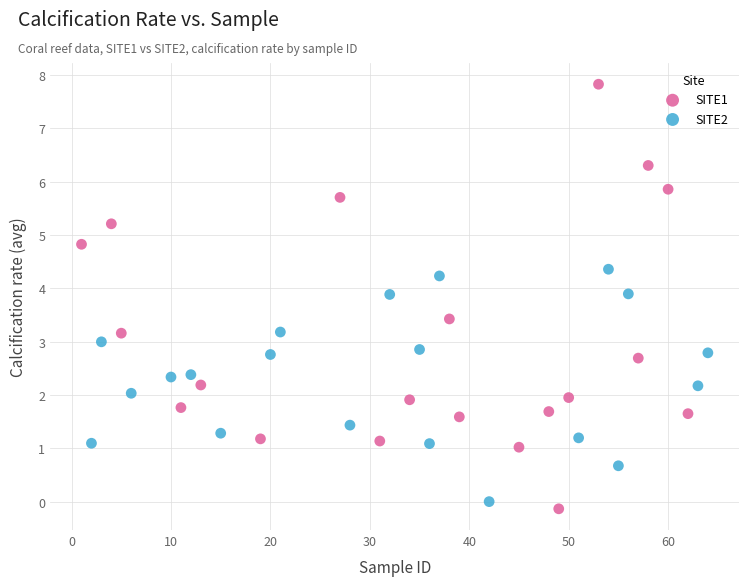

Which series contains the lowest Y value?

SITE1